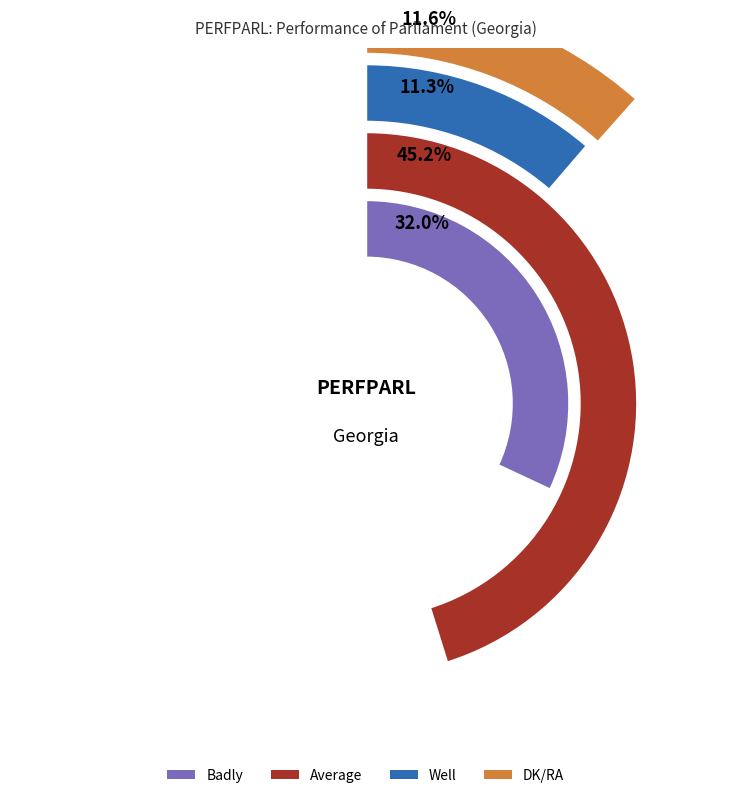

Rank the series by their maximum value, from lowest to highest.

Well, DK/RA, Badly, Average